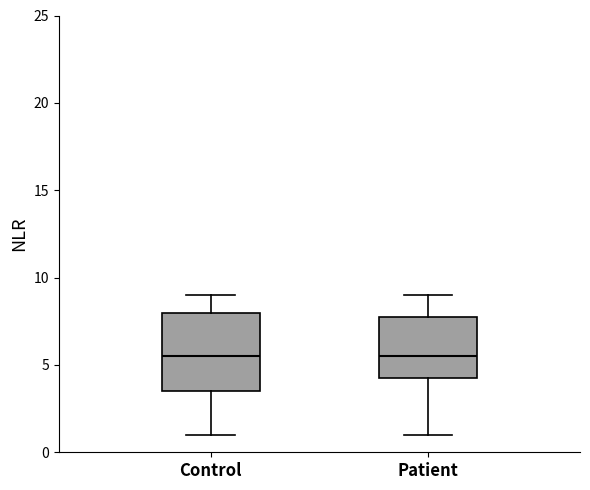

Reading left to right, read every box against the y-axis: the position of its median line, the range the box covers, and the ends of its whiskers. The values are not printed on the chart, so give them approximately, as read against the axis.

Control: median 5.5, box 3.5 to 8.0, whiskers 1.0 to 9.0
Patient: median 5.5, box 4.5 to 8.0, whiskers 1.0 to 9.0